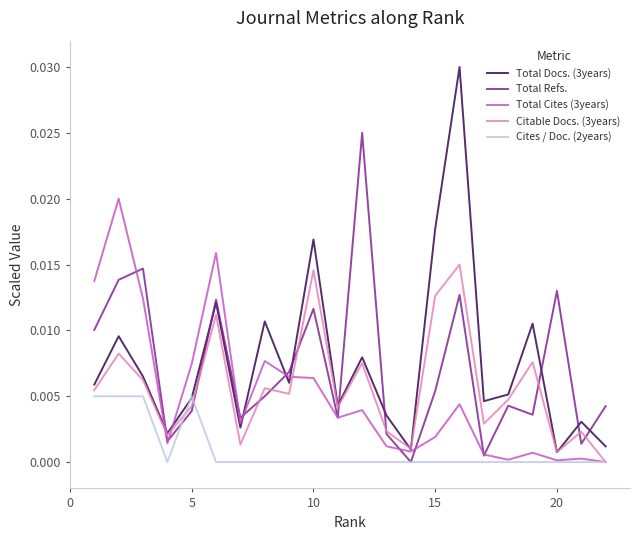

True or false: Citable Docs. (3years) and Cites / Doc. (2years) intersect in this chart.

True